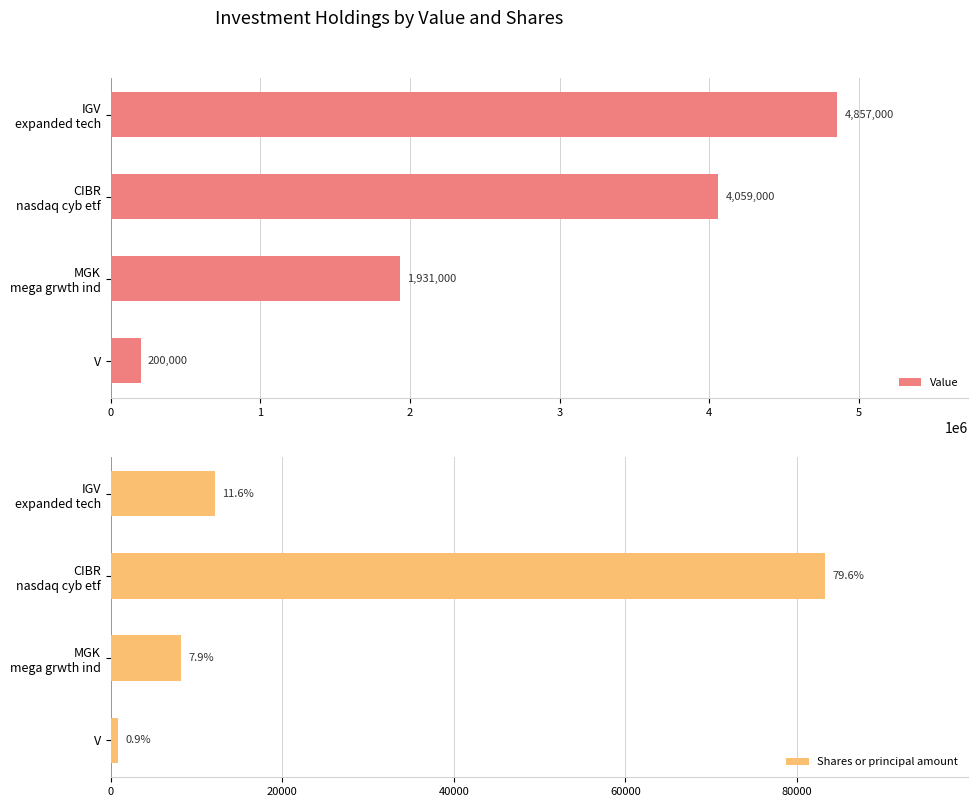

What is the minimum value for Value?

200000